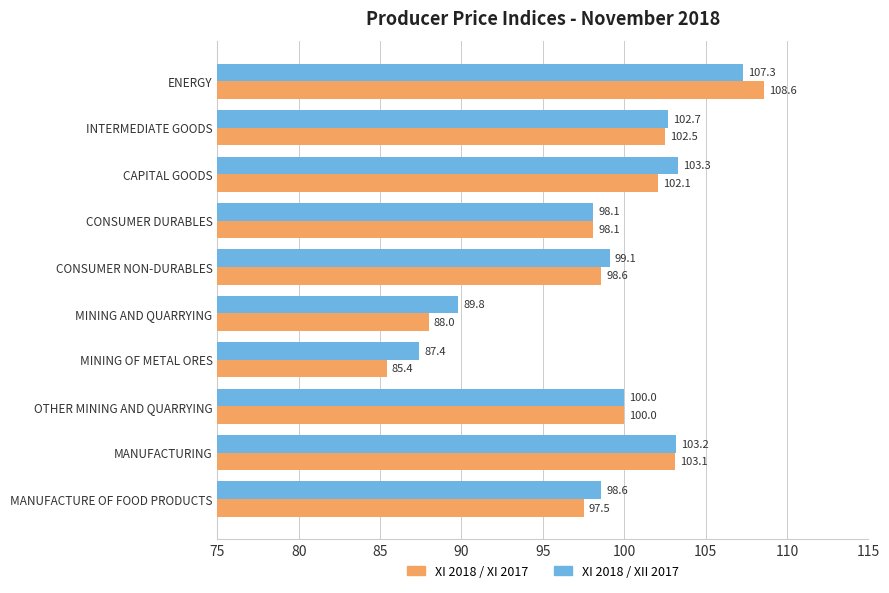

At which label does XI 2018 / XII 2017 reach its peak?

ENERGY